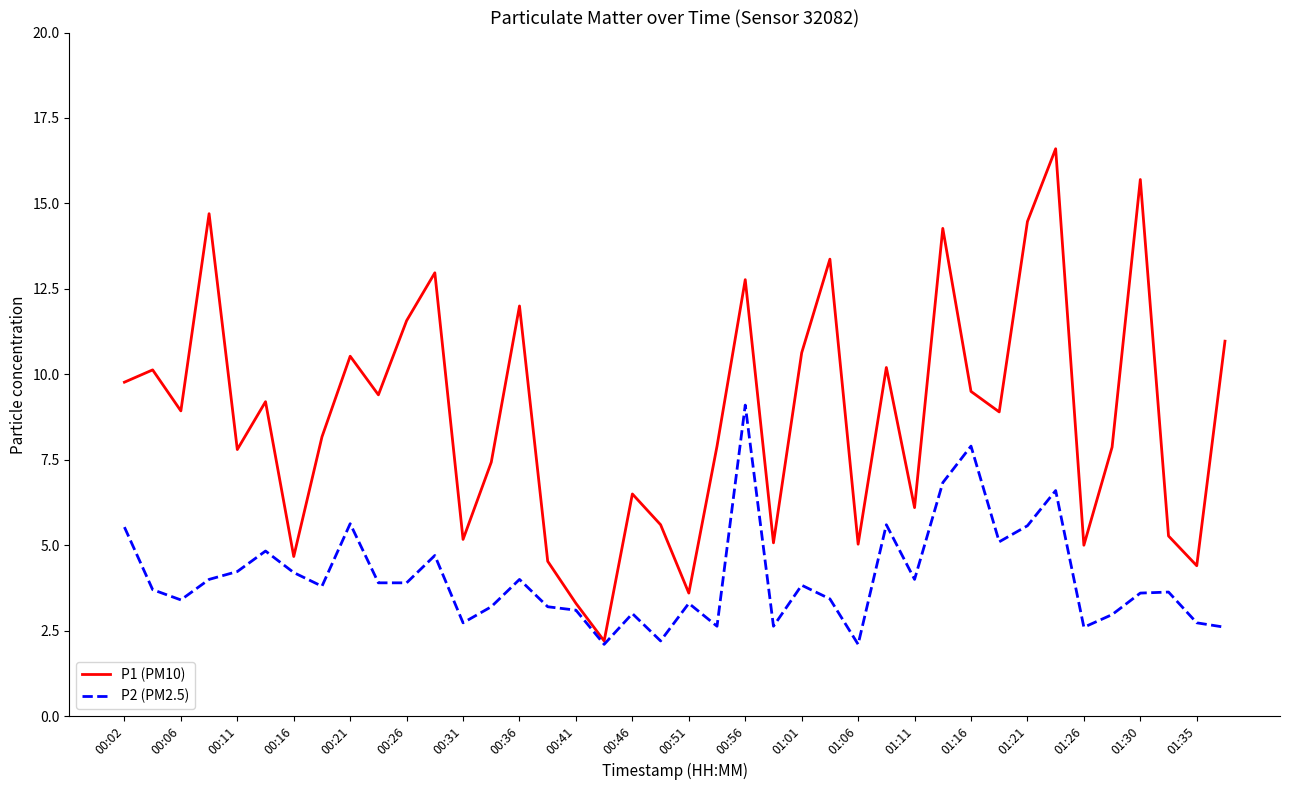

What is the minimum value for P2 (PM2.5)?

2.1